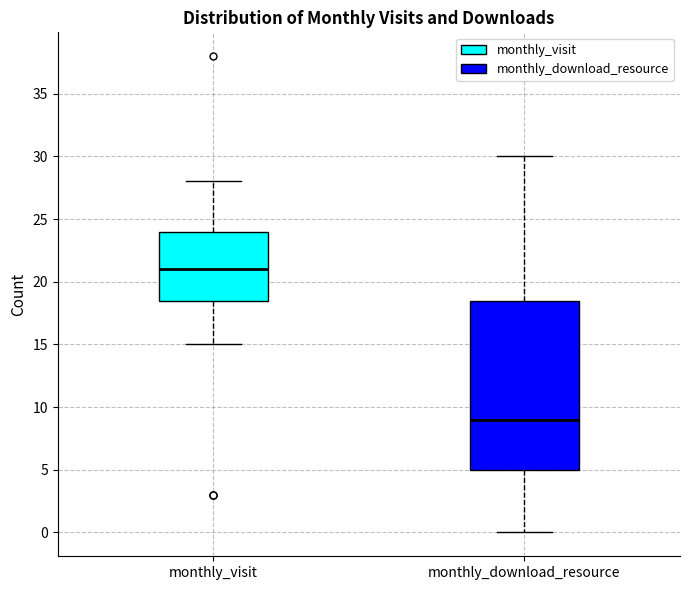

Which box has the highest median line?

monthly_visit